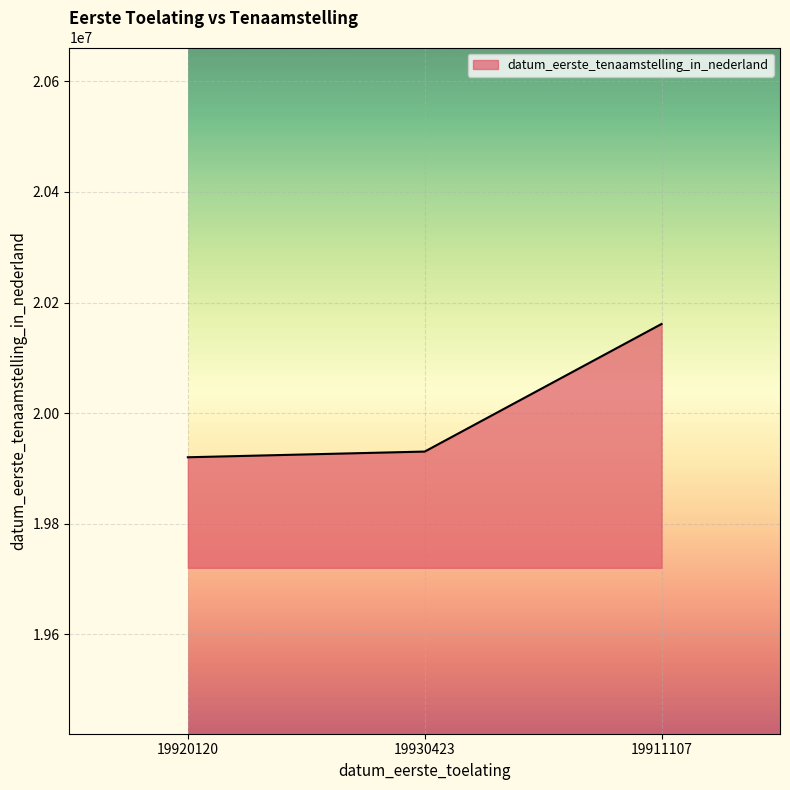

Count the number of data series in this chart.

1